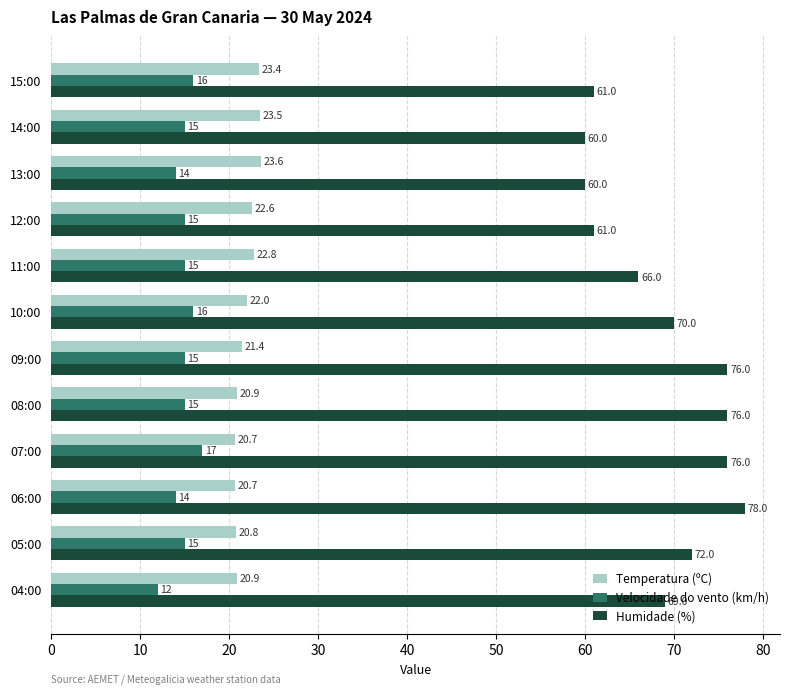

What is the sum of all Humidade (%) values?

825.0